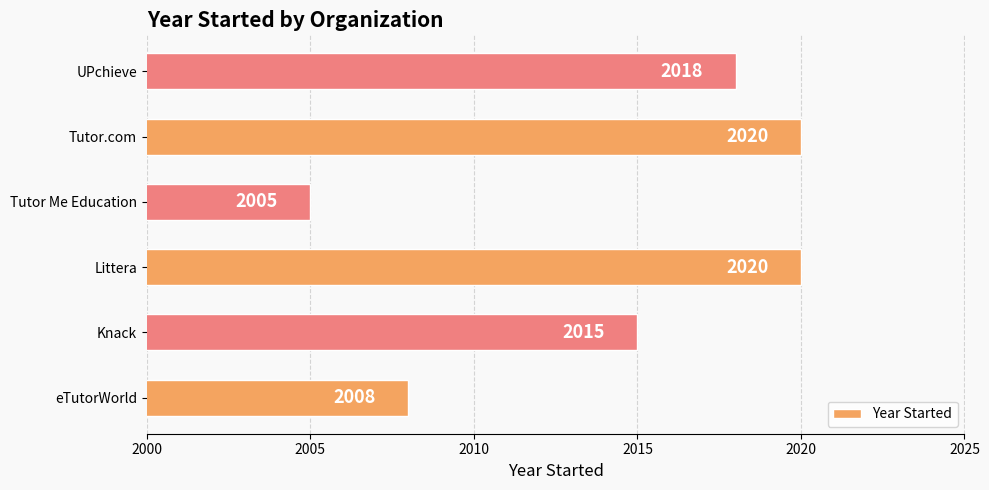

Are the bars horizontal?

Yes